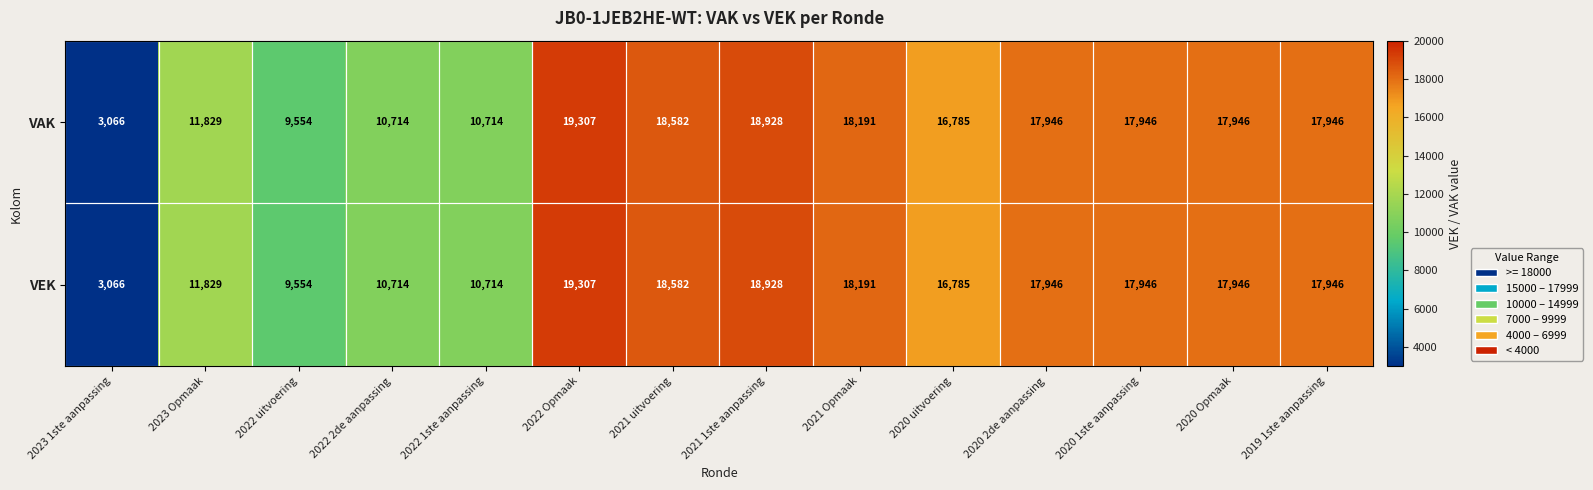

At how many categories does at least one series exceed 7760?

13